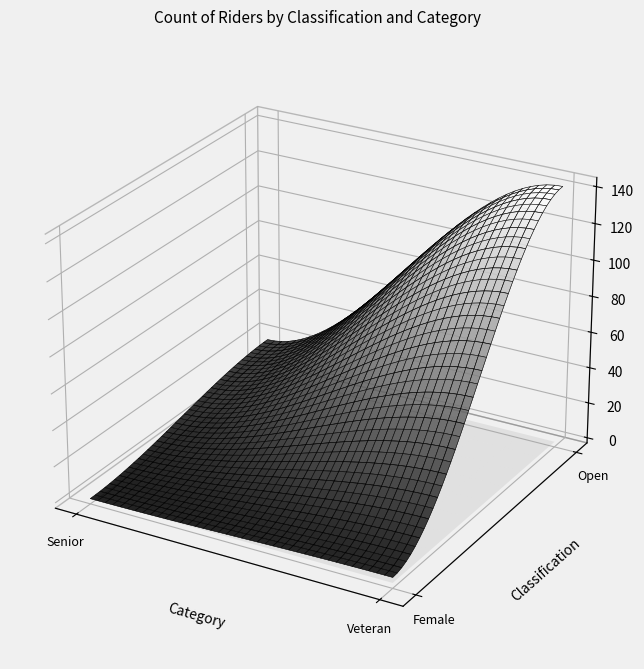

How many positive values are there?

3